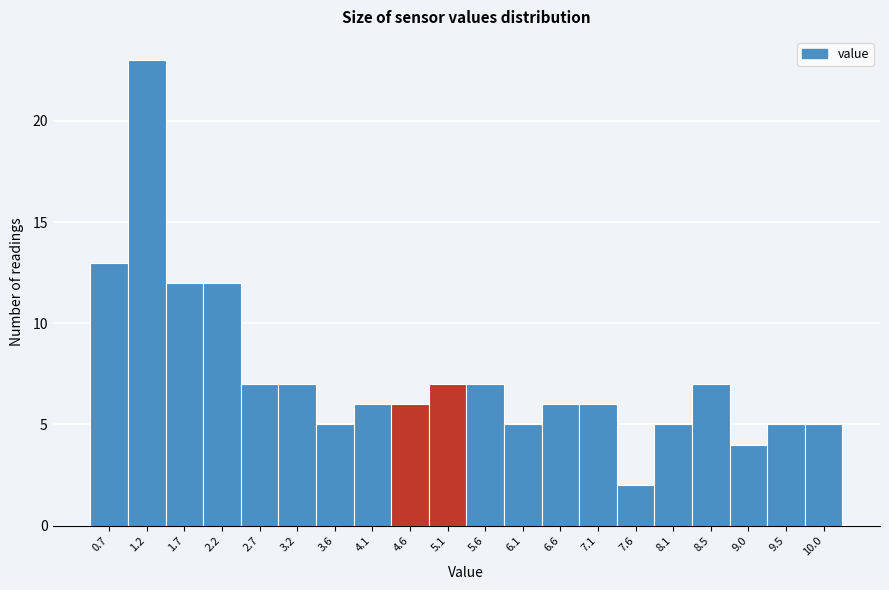

Reading left to right, list all the values displayed in this chart.

13	23	12	12	7	7	5	6	6	7	7	5	6	6	2	5	7	4	5	5